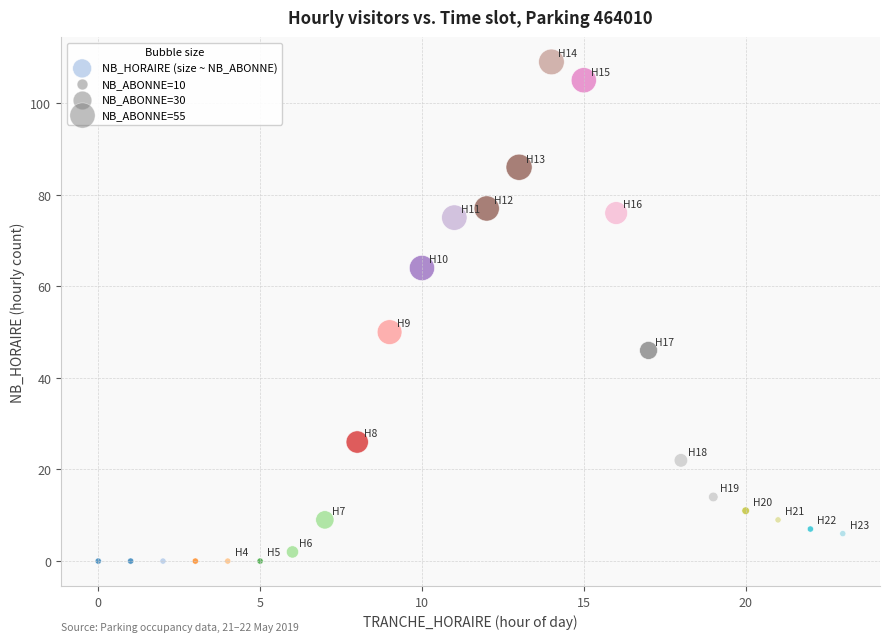

What is the range of Y values (max minus min)?

109